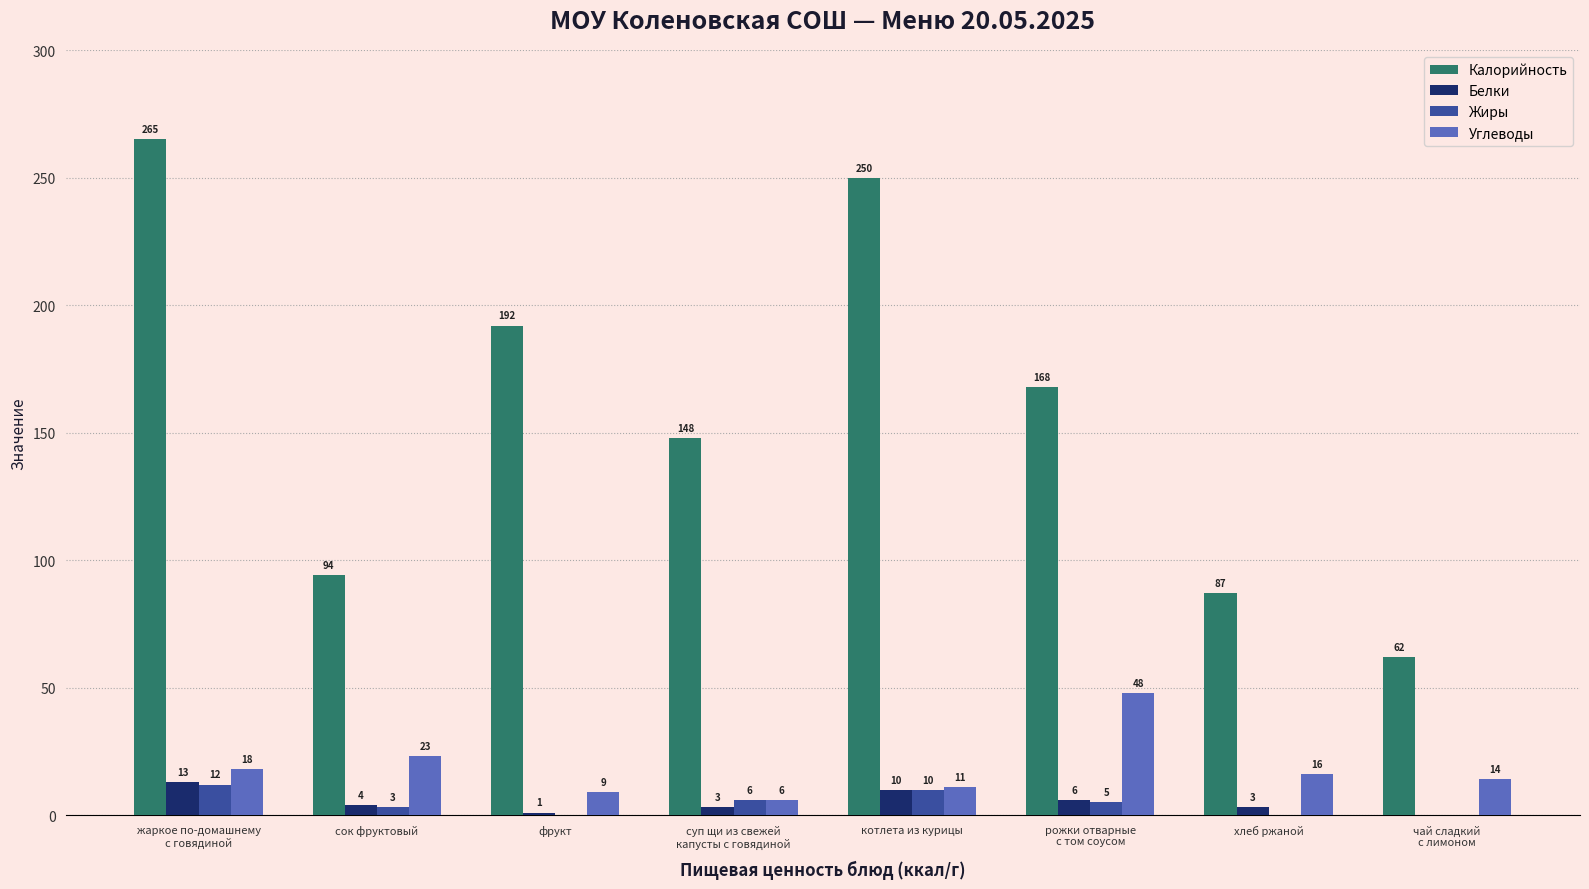

What is the sum of all Жиры values?

36